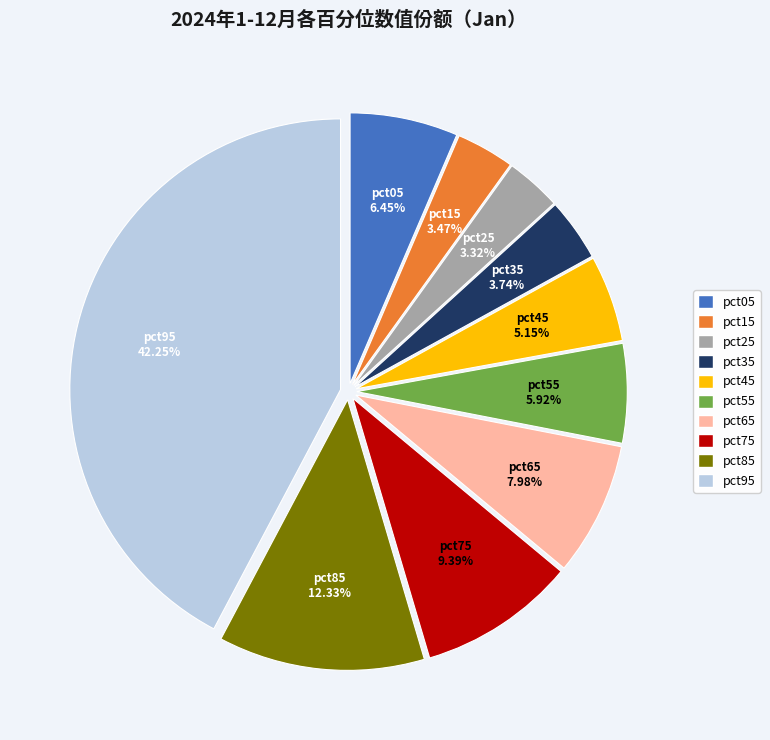

Does pct55 account for over 50% of the chart?

No